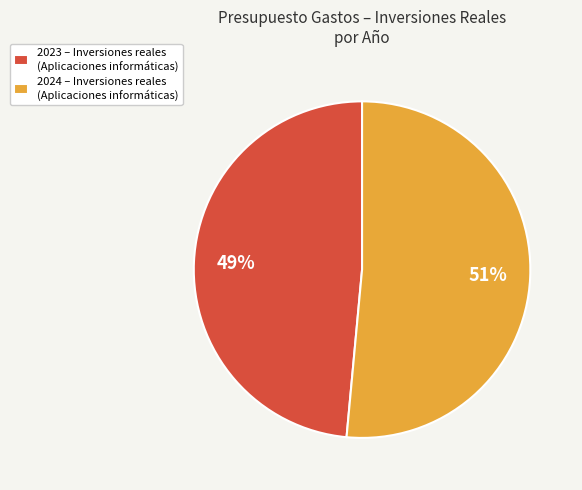

To the nearest percent, what is the average slice percentage?

50%